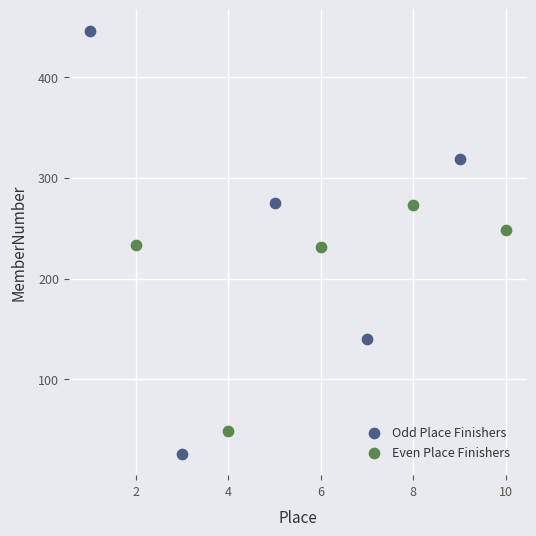

Which series contains the lowest Y value?

Odd Place Finishers